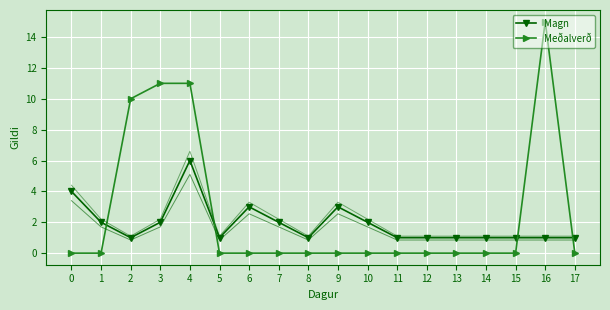

How many lines are shown in the chart?

2